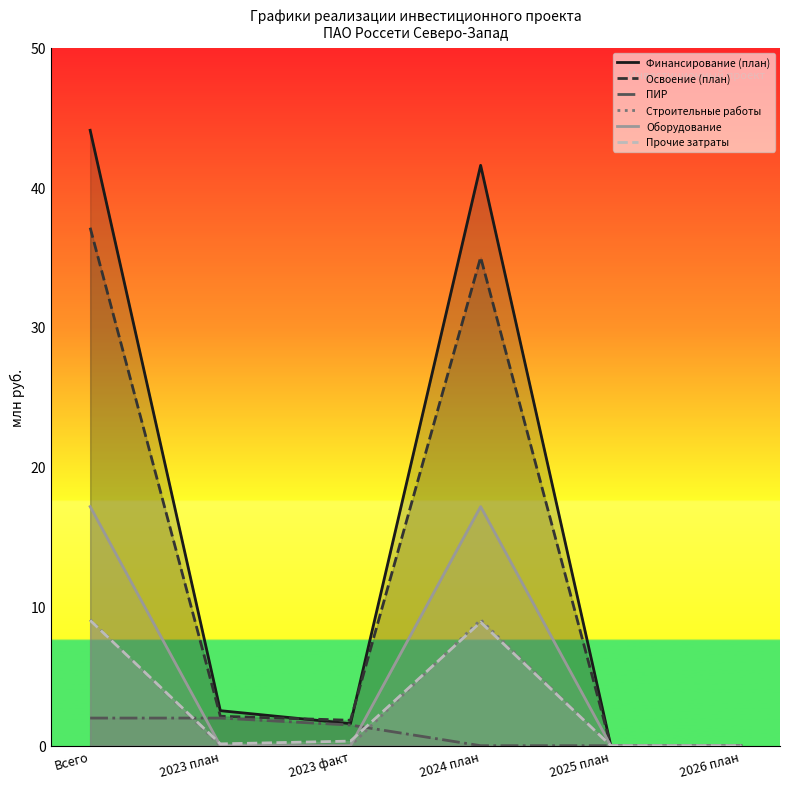

List the series in order of their peak value, highest first.

Финансирование (план), Освоение (план), Оборудование, Строительные работы, Прочие затраты, ПИР